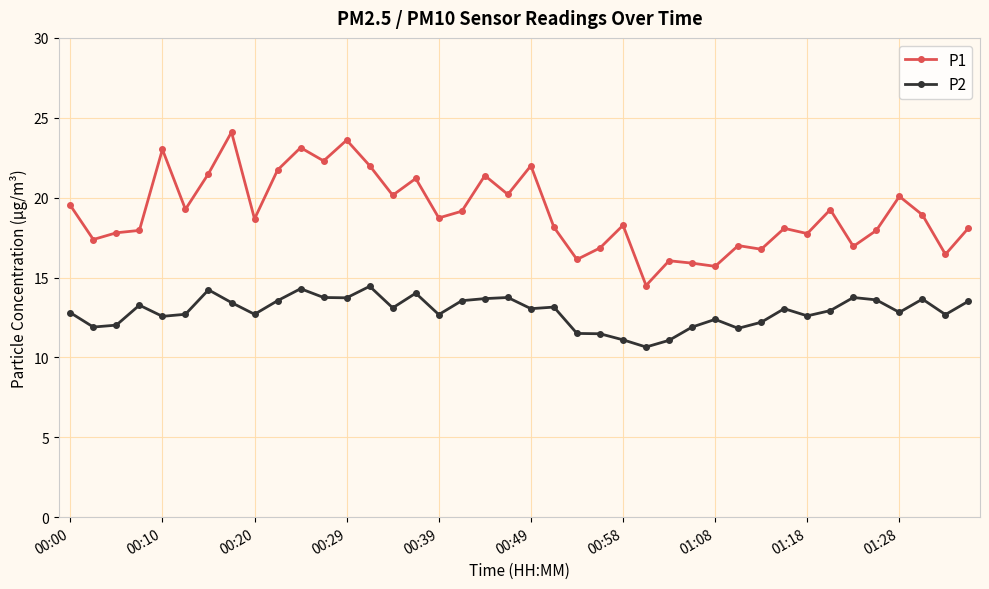

Which series has the largest range (max minus min)?

P1